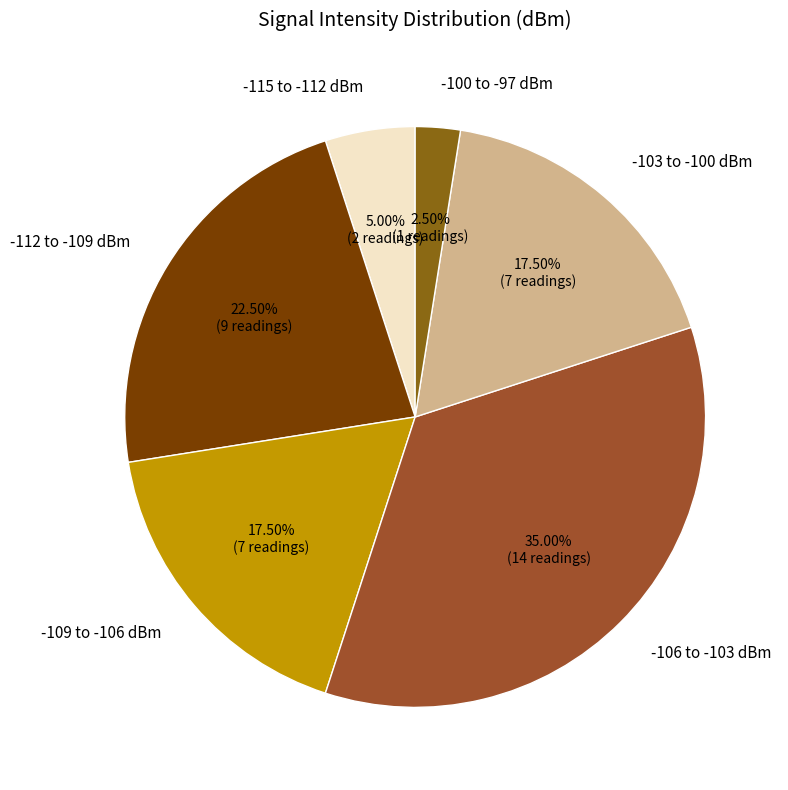

Is the sum of -115 to -112 dBm and -112 to -109 dBm greater than half?

No